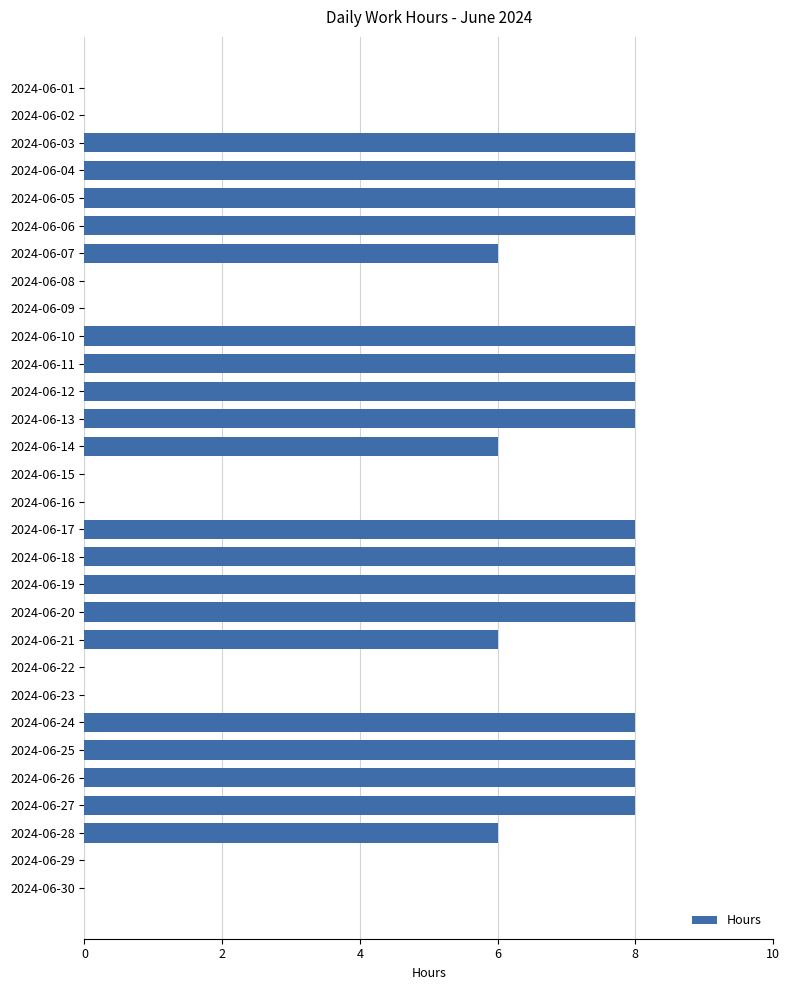

Is it true that the value at 2024-06-22 is 0?

True